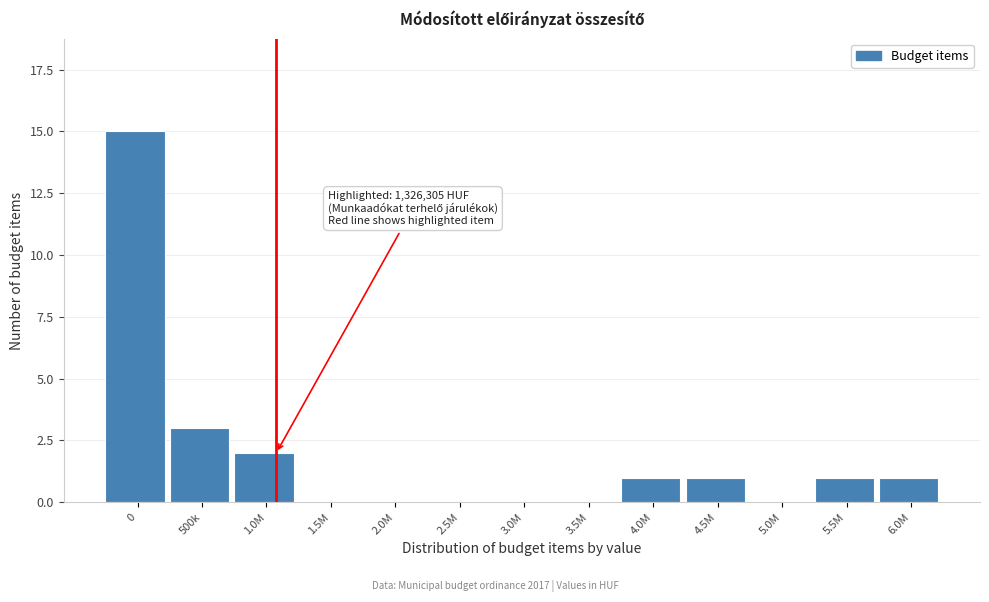

Reading right to left, what are all the values shown in this chart?

6.0M=1	5.5M=1	5.0M=0	4.5M=1	4.0M=1	3.5M=0	3.0M=0	2.5M=0	2.0M=0	1.5M=0	1.0M=2	500k=3	0=15